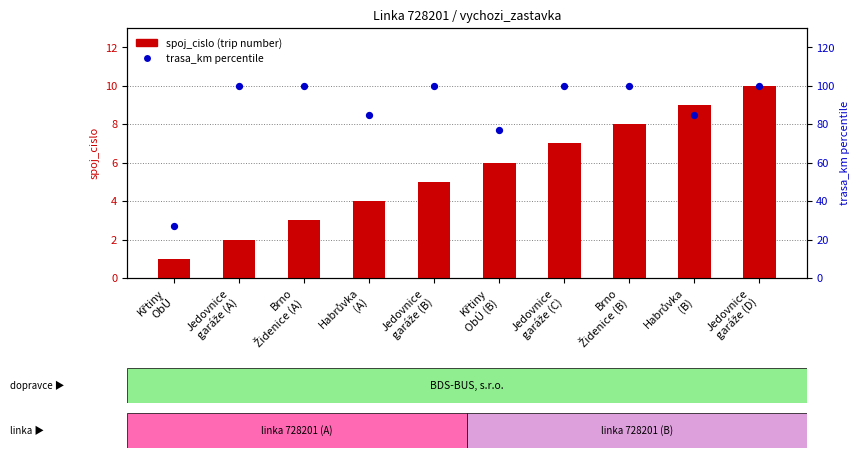

At which category is the sum across all series the highest?

Jedovnice
garáže (D)